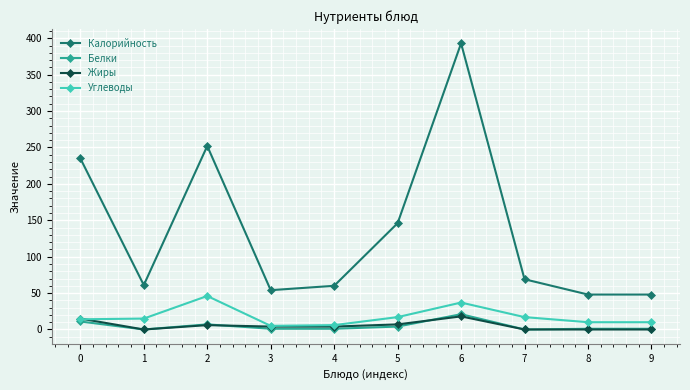

The value of Калорийность at 4 is 107. True or false?

False